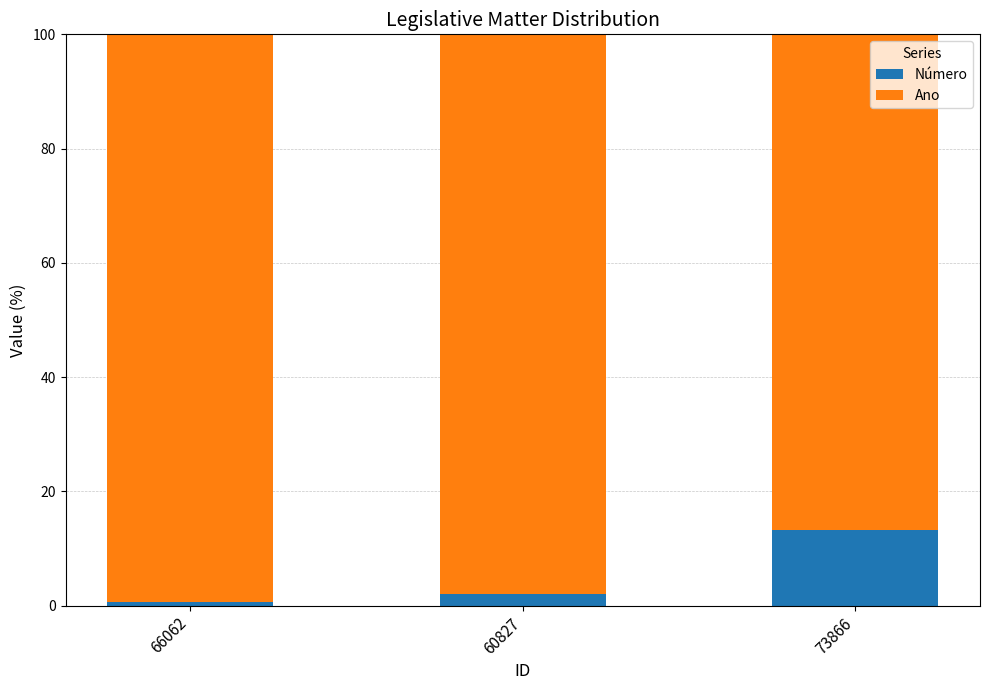

Is it true that Número equals 20.4 at 73866?

False